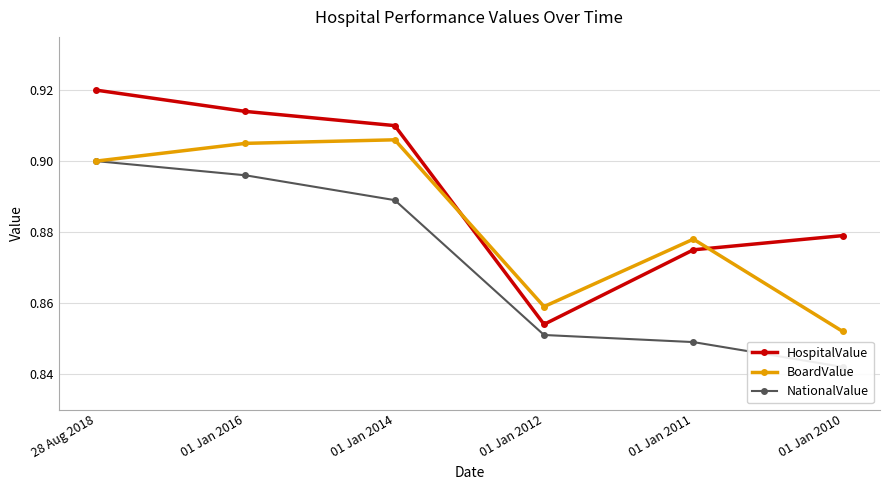

What is the average value of the NationalValue series?

0.9